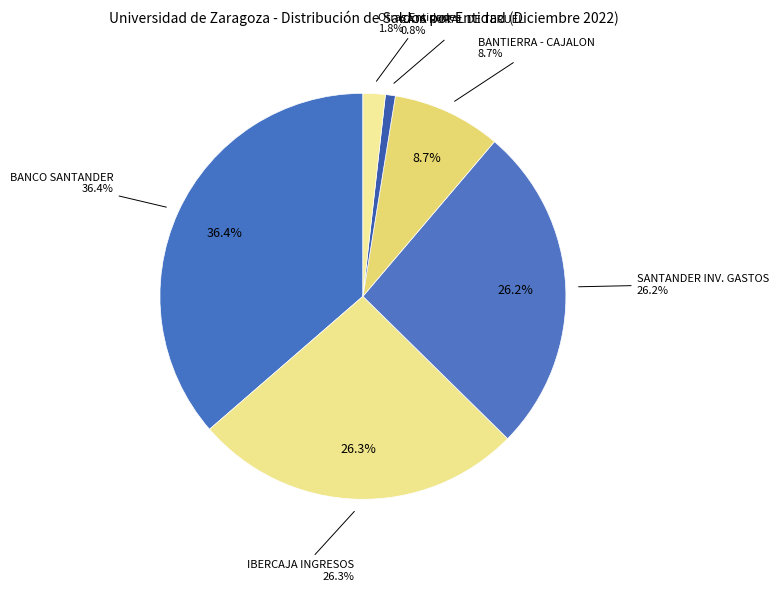

Which slice is the largest?

BANCO SANTANDER